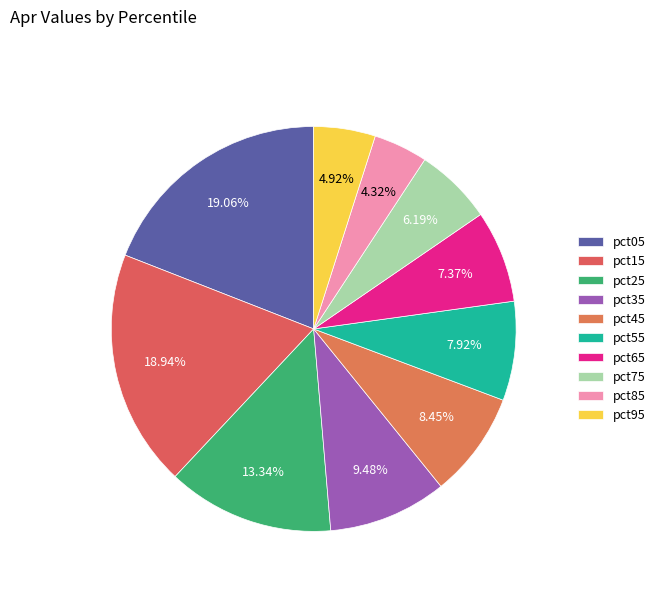

How many segments does this pie chart have?

10